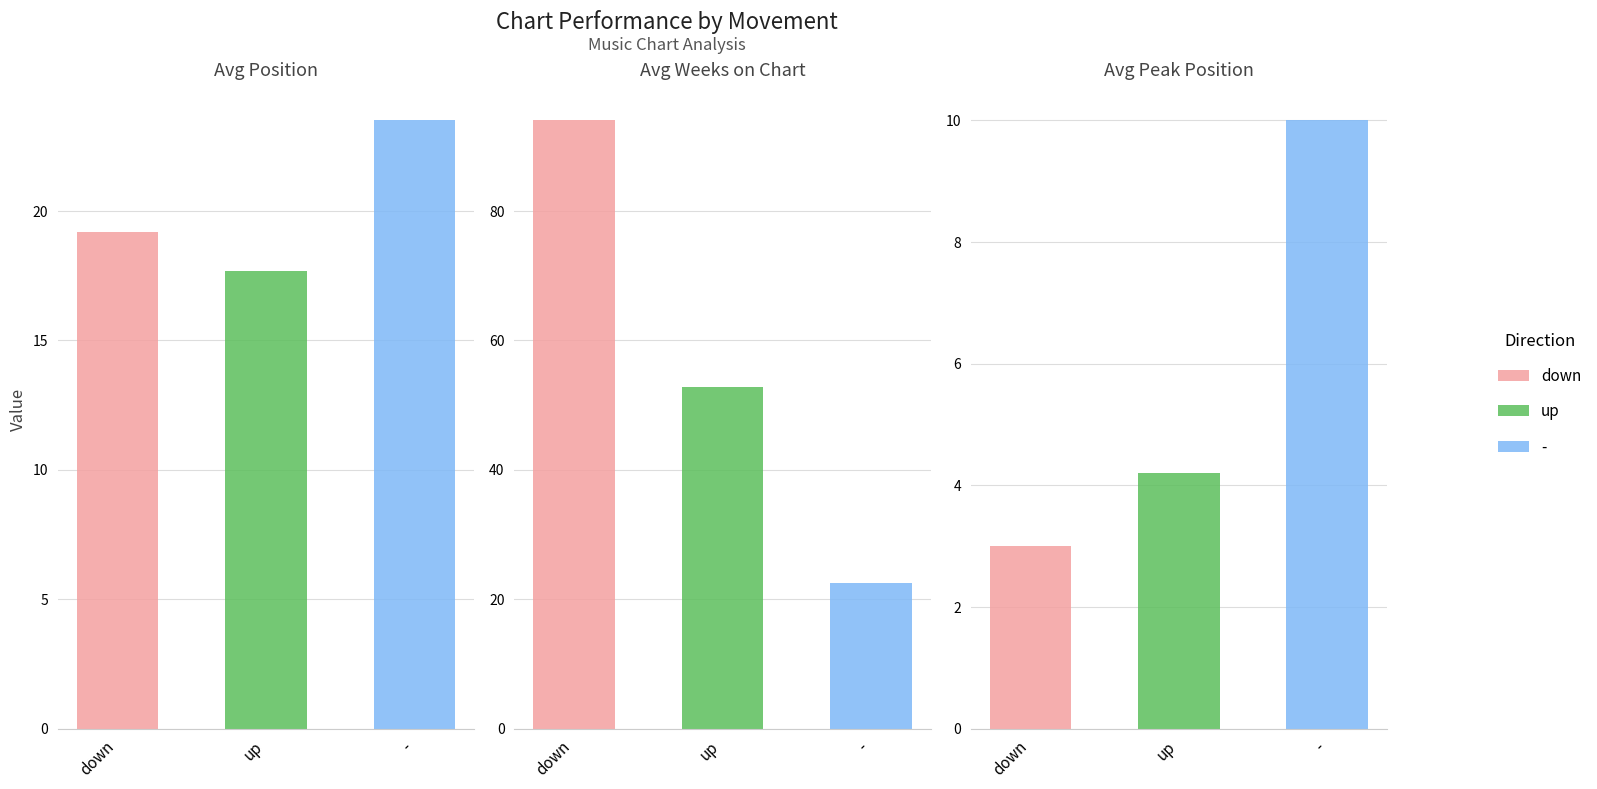

Rank the series by their maximum value, from highest to lowest.

Avg Weeks on Chart, Avg Position, Avg Peak Position